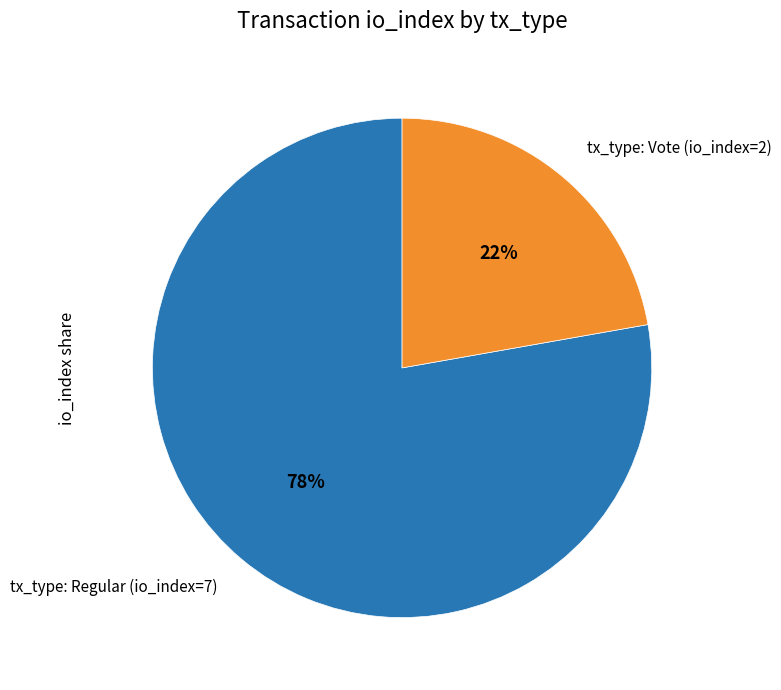

True or false: tx_type: Regular (io_index=7) accounts for 88% of the total.

False